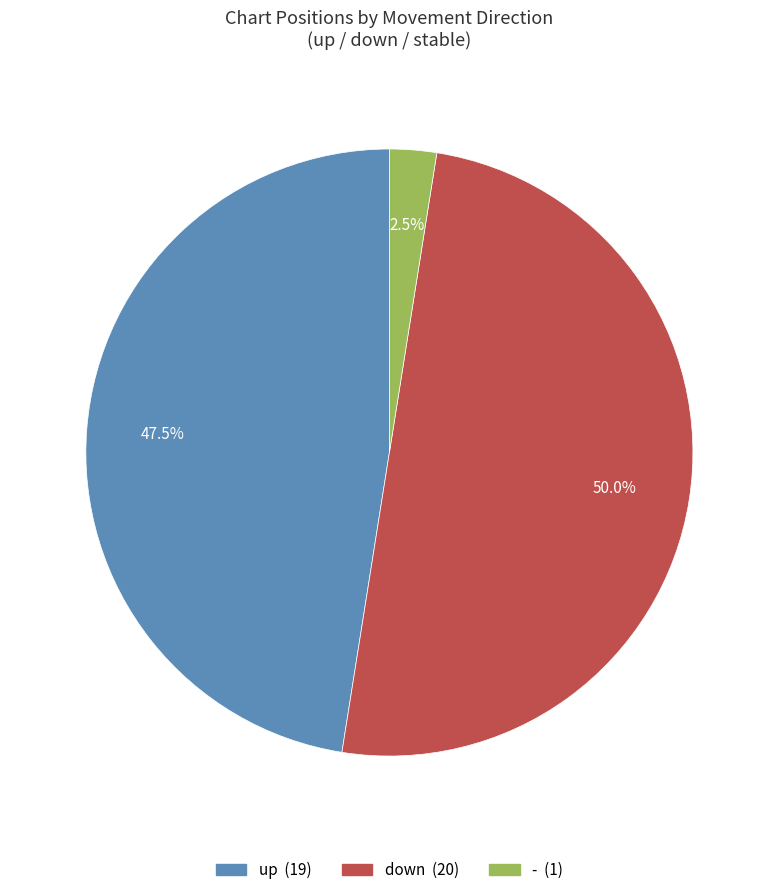

Is it true that up is 33% of the pie?

False